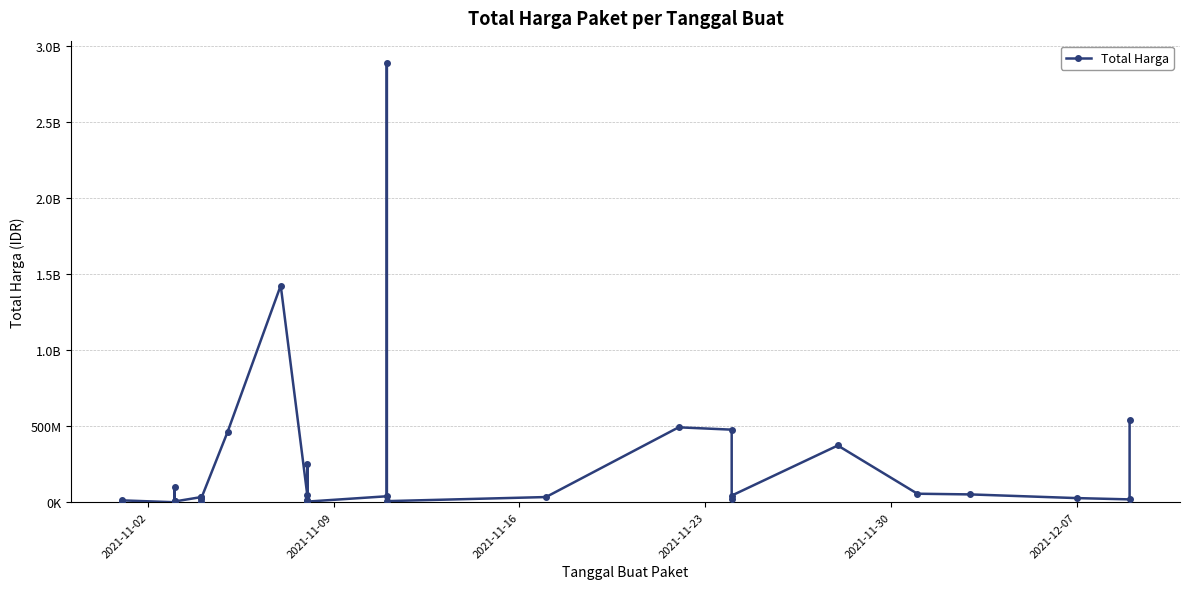

True or false: the data has more than 0 interior local peaks.

True